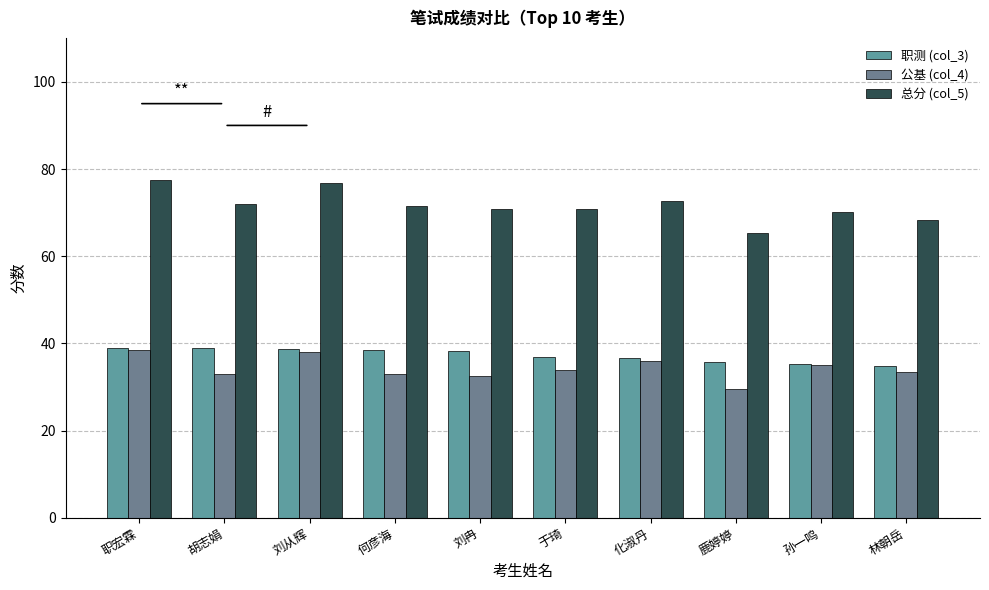

Reading right to left, extract all data points from this chart.

职测 (col_3): 34.8	35.2	35.8	36.6	36.8	38.3	38.4	38.7	38.9	39.0
公基 (col_4): 33.5	35.0	29.5	36.0	34.0	32.5	33.0	38.0	33.0	38.5
总分 (col_5): 68.3	70.2	65.3	72.6	70.8	70.8	71.4	76.7	71.9	77.5